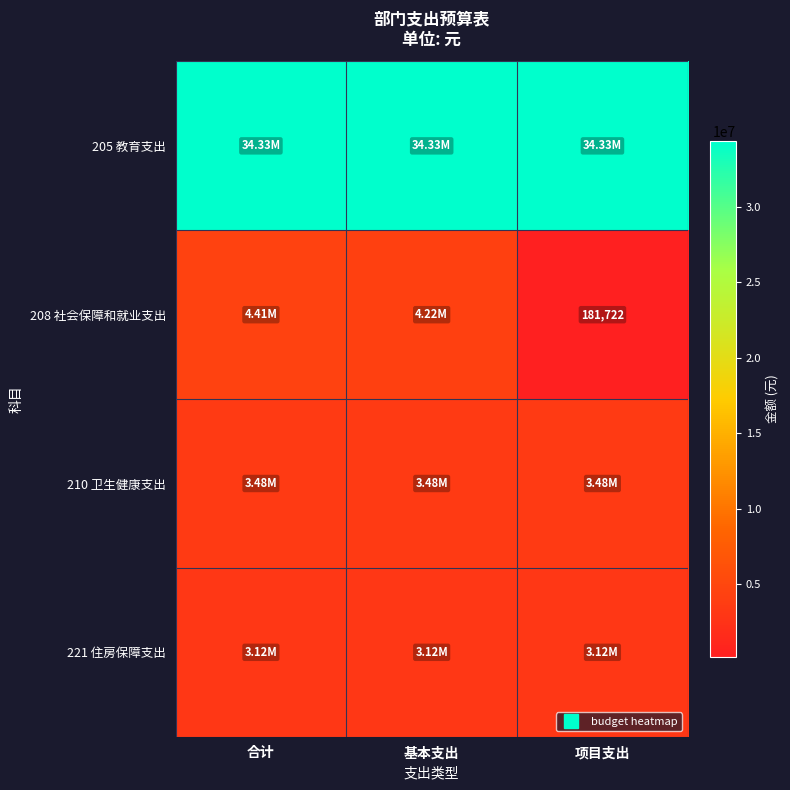

Read the 205 教育支出 value at 项目支出.

34330908.5